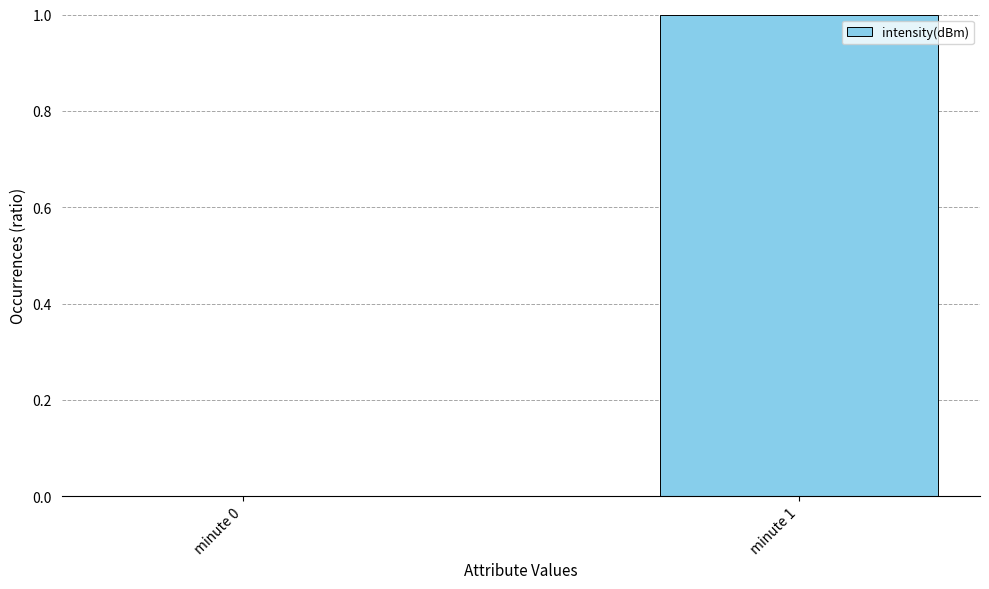

Is it true that the value at minute 1 is 1?

True